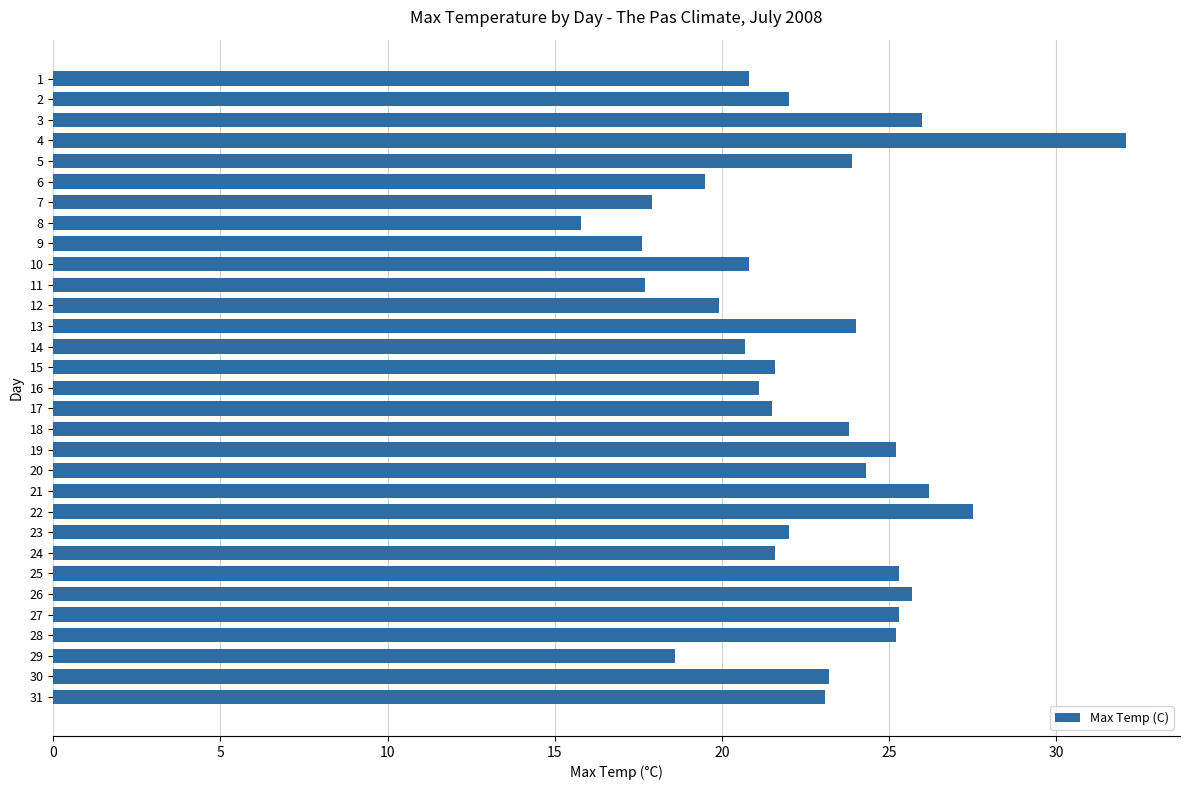

What is the greatest value displayed?

32.1